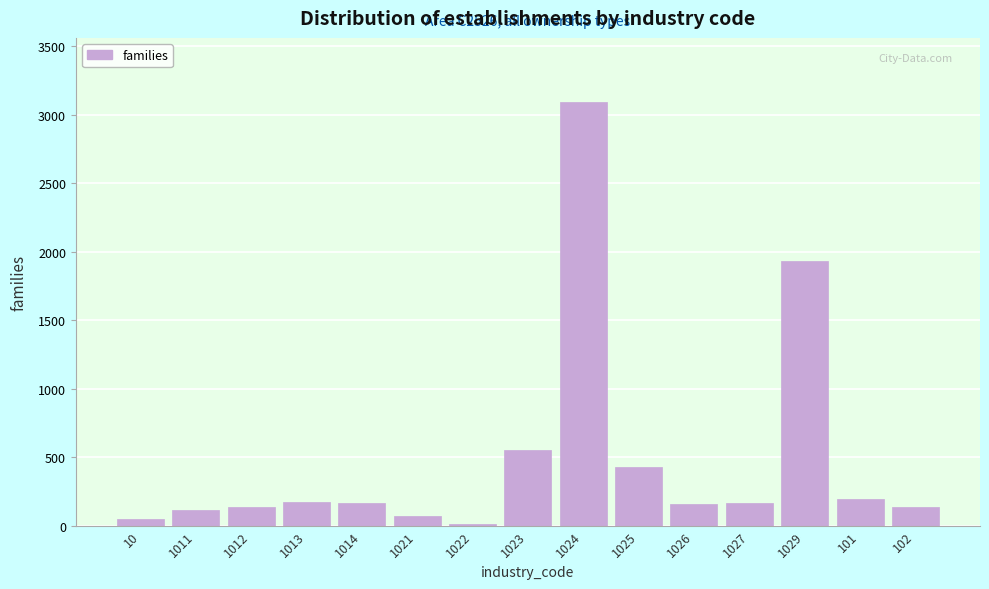

What is the average value?

492